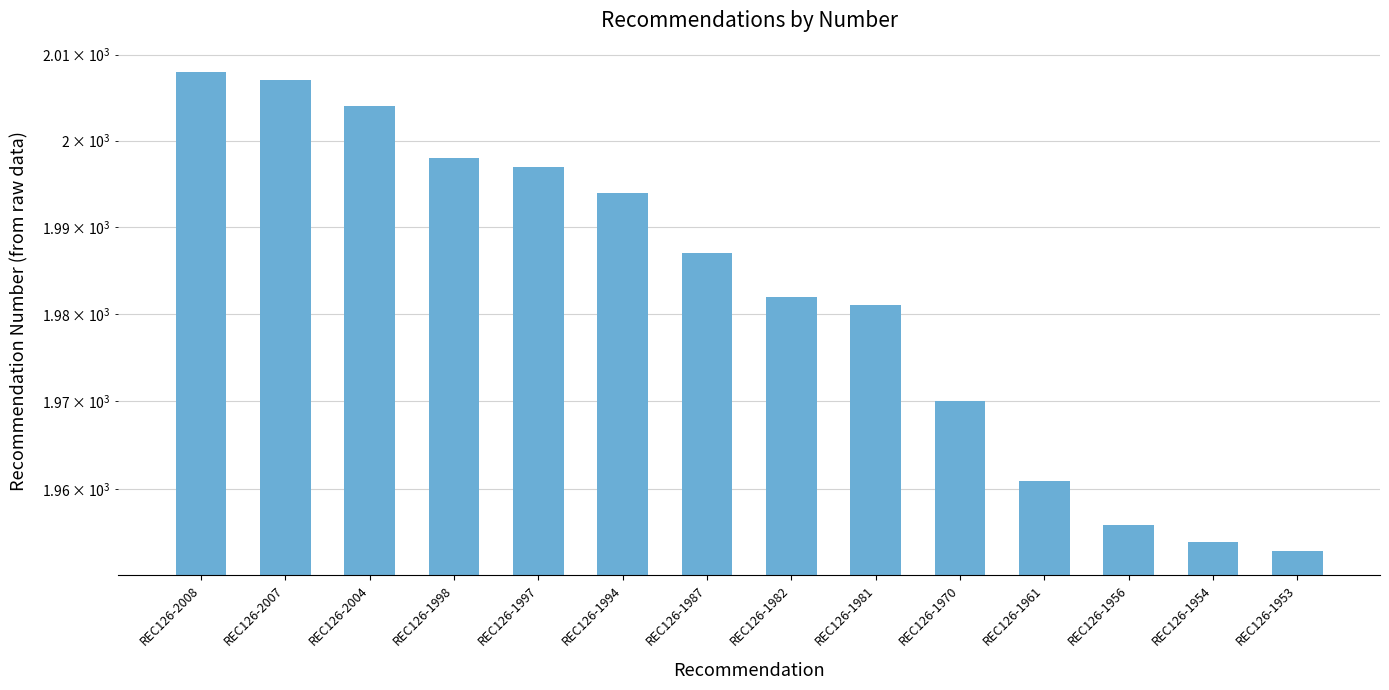

What is the minimum value shown in the chart?

1953